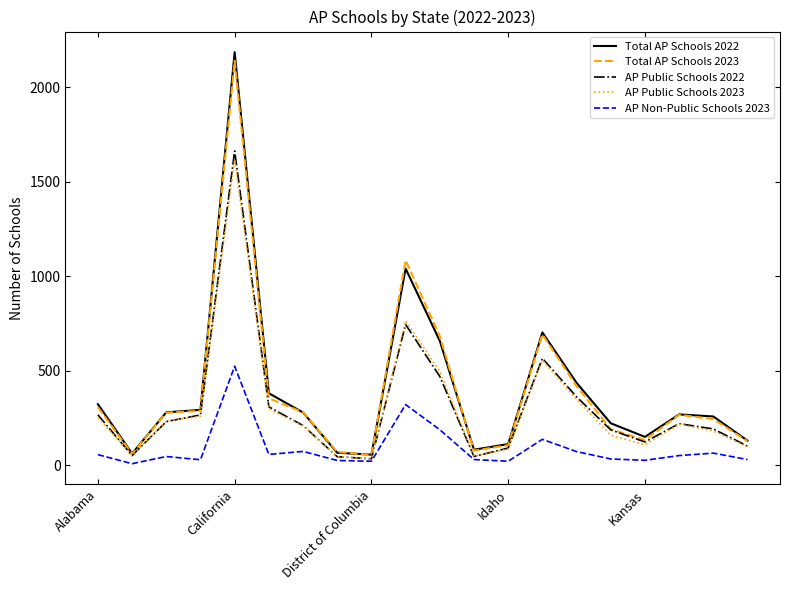

What is the difference between the maximum and minimum values in the Total AP Schools 2022 series?

2131